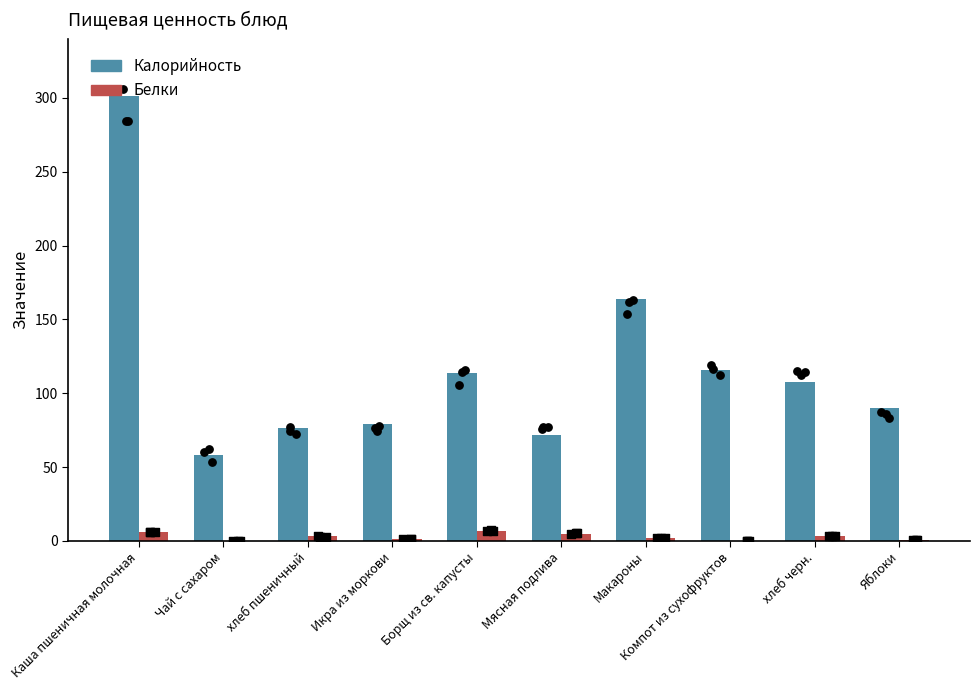

Which series has the largest Y range (max minus min)?

Калорийность